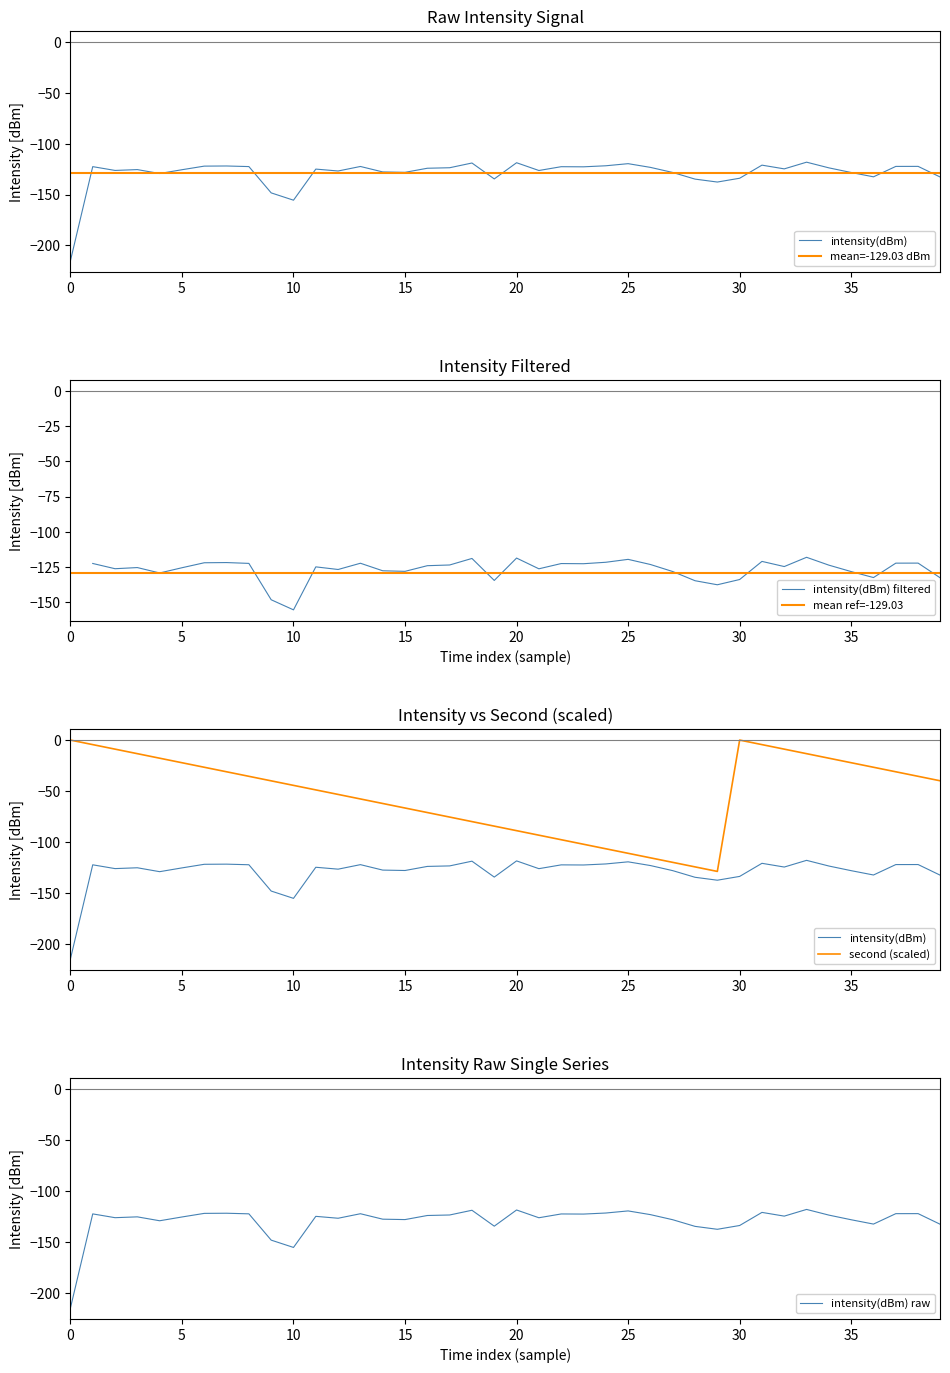

What are all the series names shown in the legend?

intensity(dBm), mean=-129.03 dBm, intensity(dBm) filtered, mean ref=-129.03, second (scaled), intensity(dBm) raw